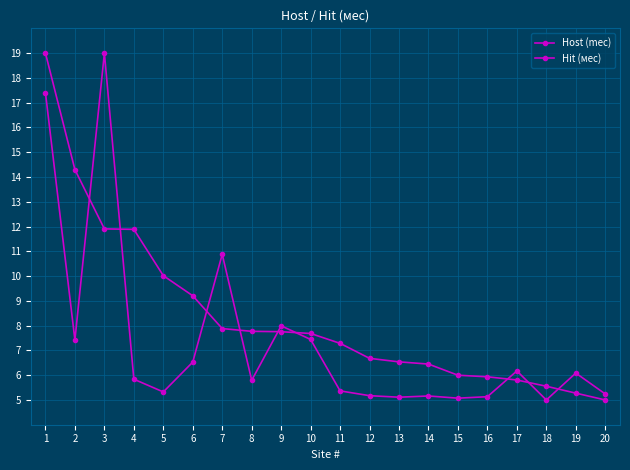

How many distinct data groups are displayed?

2